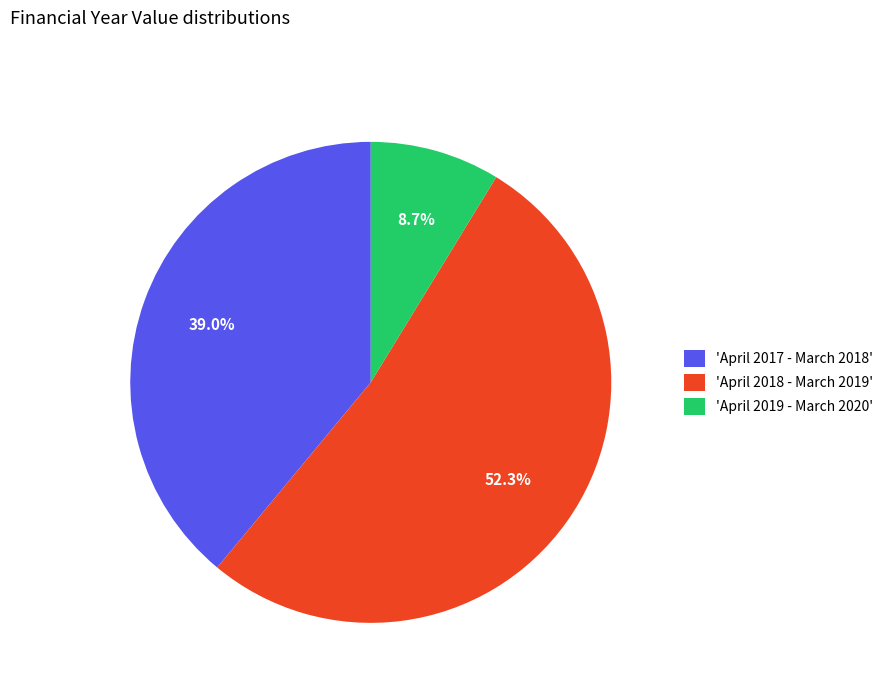

What percentage is NOT represented by 'April 2017 - March 2018'?

61.0%